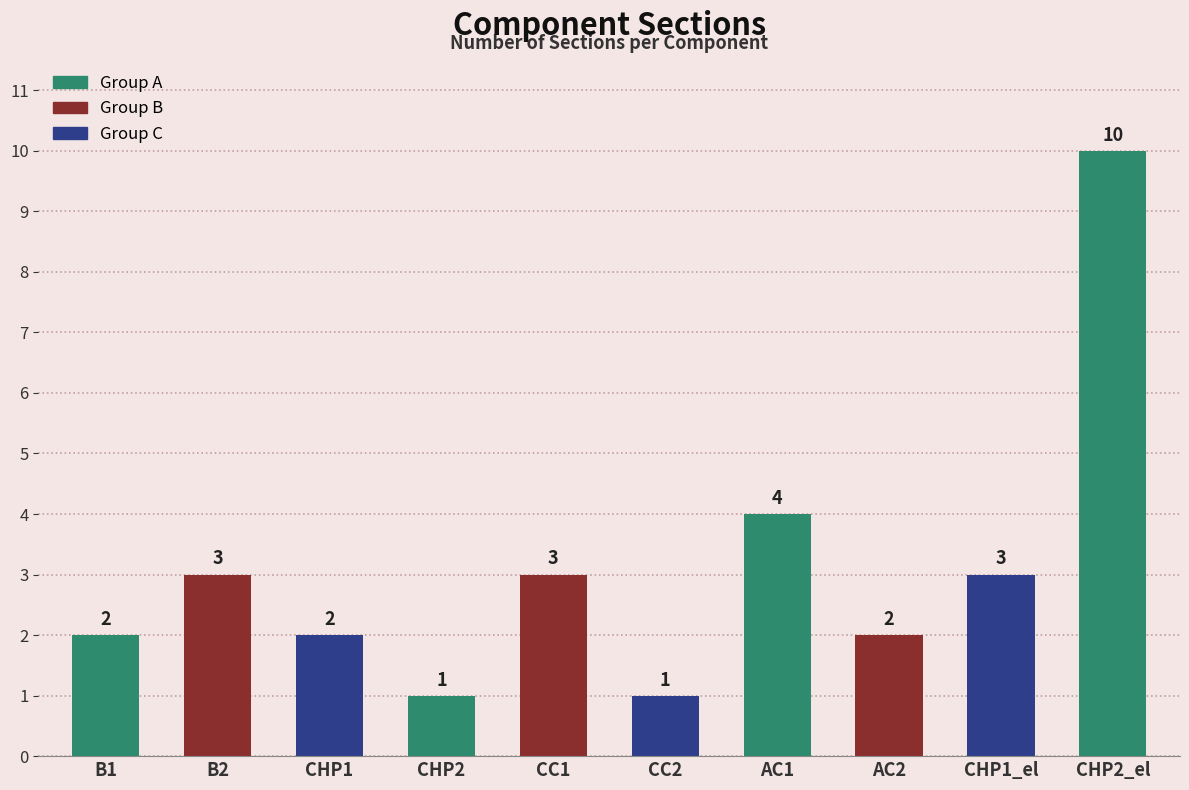

What is the value of the 8th bar from the left?

2